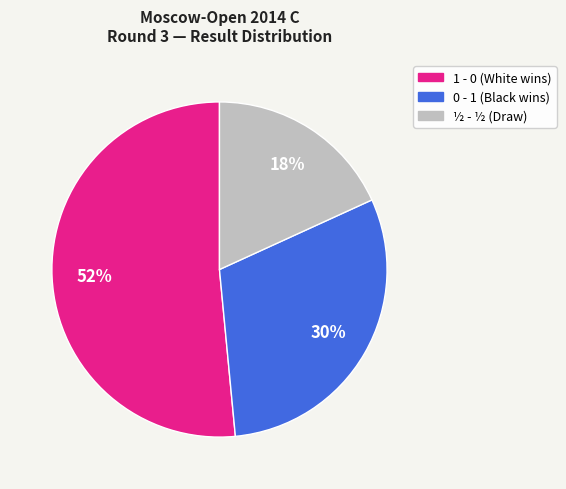

How many slices are in this pie chart?

3